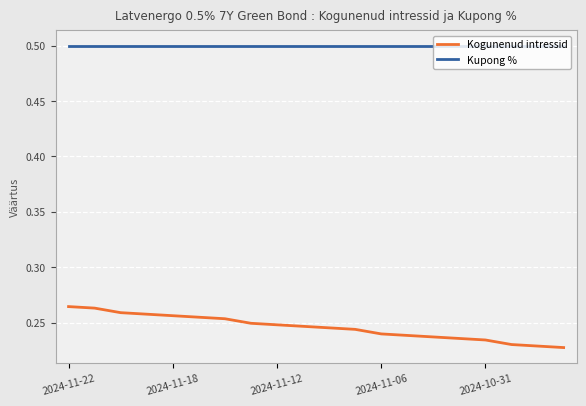

What is the greatest value displayed?

0.5